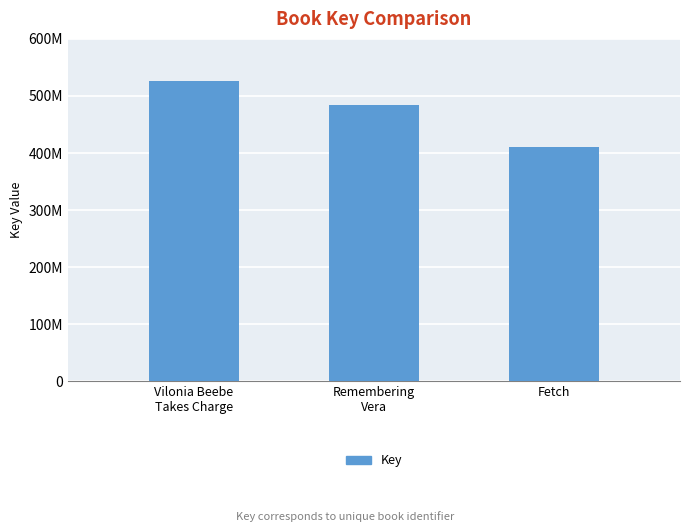

Count the values in the range 410473732 to 526745553.

3